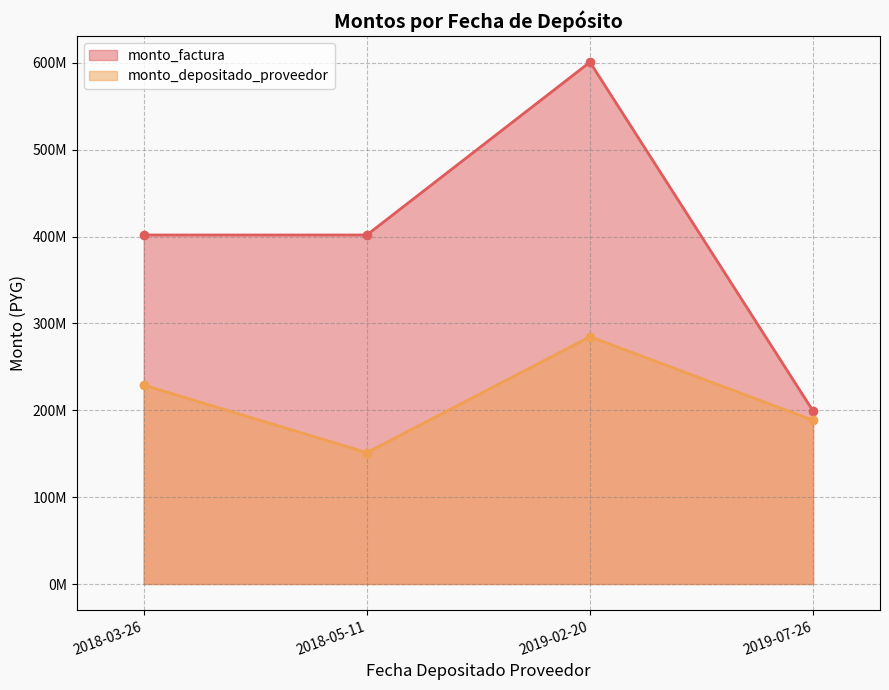

Reading left to right, extract all data points from this chart.

monto_factura: 2018-03-26=401829334	2018-05-11=401829334	2019-02-20=600803585	2019-07-26=199196415
monto_depositado_proveedor: 2018-03-26=229020000	2018-05-11=151256669	2019-02-20=284669575	2019-07-26=188512243